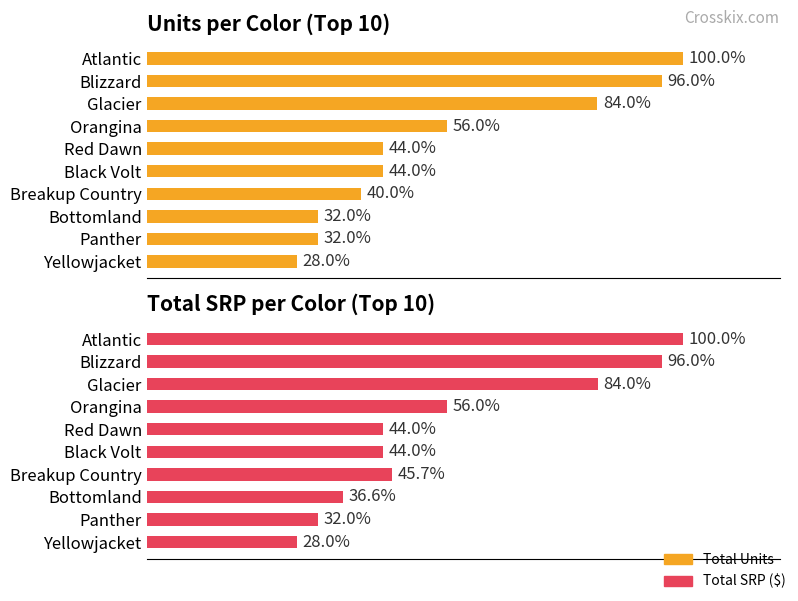

The value of Total Units at Glacier is 5.9. True or false?

False